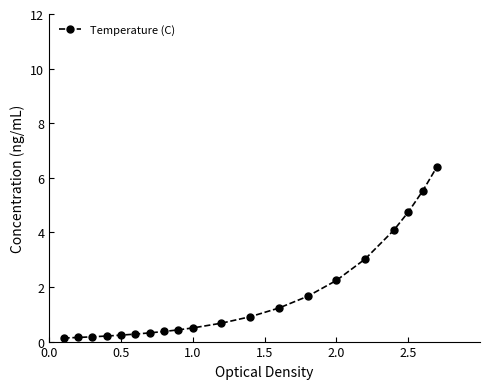

What is the value of the 20th point from the left?

6.4